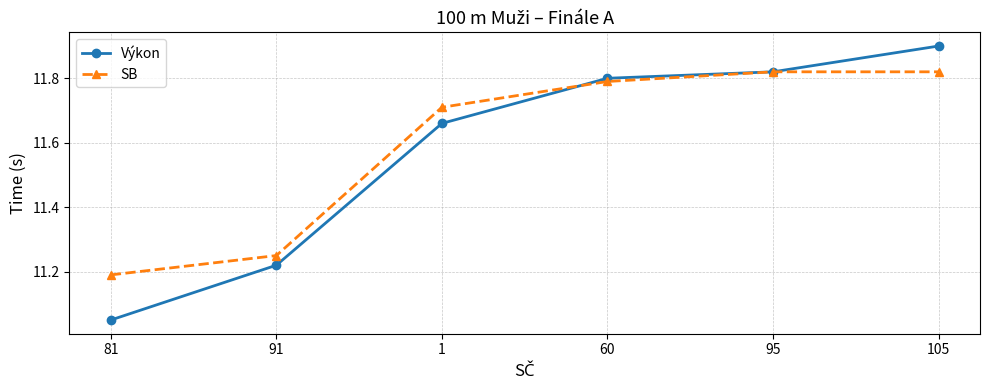

Which series changed the most between 81 and 60?

Výkon